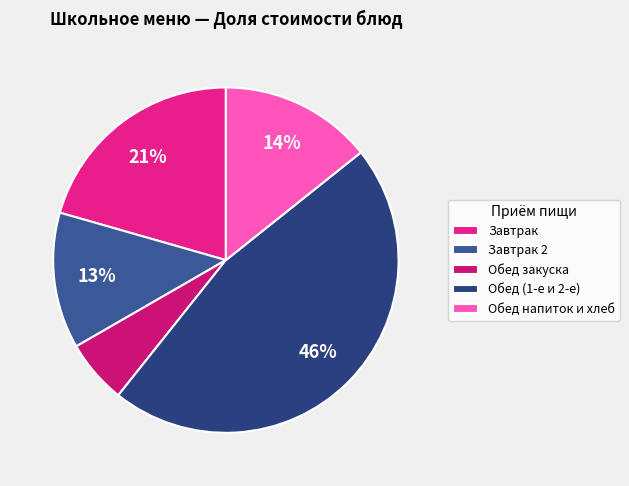

What is the largest slice in the pie chart?

Обед (1-е и 2-е)